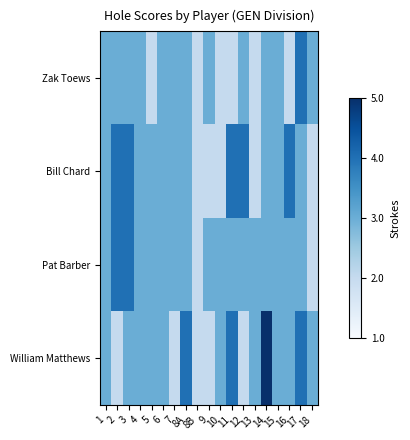

What is the difference between the highest and lowest values at 10?

1